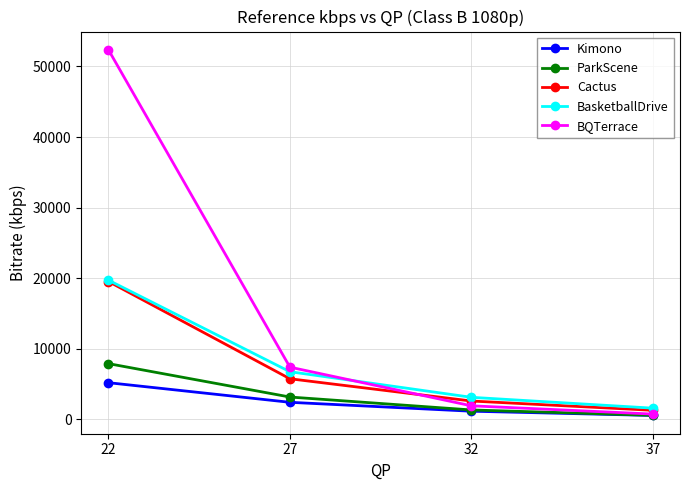

How many series are shown in this chart?

5